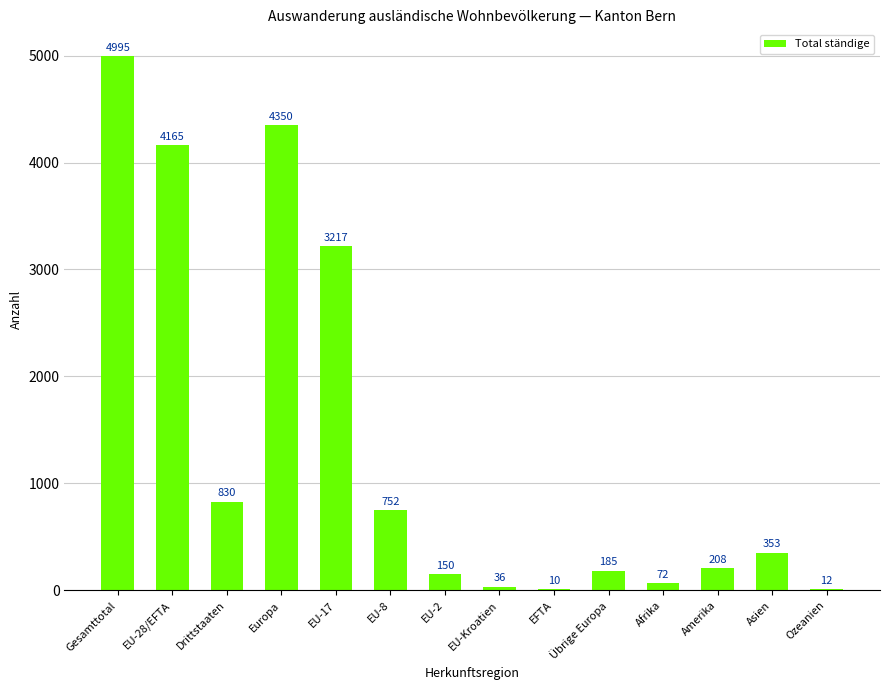

What is the sum of all values?

19335